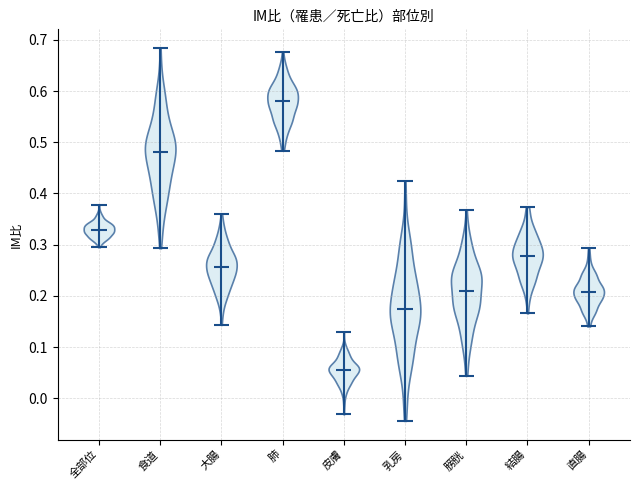

Reading left to right, read every violin against the y-axis: where its median line is, and the lowest and highest points it reaches. The values are not printed on the chart, so give them approximately, as read against the axis.

全部位: median line 0.33, lowest point 0.30, highest point 0.38
食道: median line 0.48, lowest point 0.29, highest point 0.68
大腸: median line 0.26, lowest point 0.14, highest point 0.36
肺: median line 0.58, lowest point 0.48, highest point 0.68
皮膚: median line 0.06, lowest point -0.03, highest point 0.13
乳房: median line 0.17, lowest point -0.04, highest point 0.42
膀胱: median line 0.21, lowest point 0.04, highest point 0.37
結腸: median line 0.28, lowest point 0.17, highest point 0.37
直腸: median line 0.21, lowest point 0.14, highest point 0.29